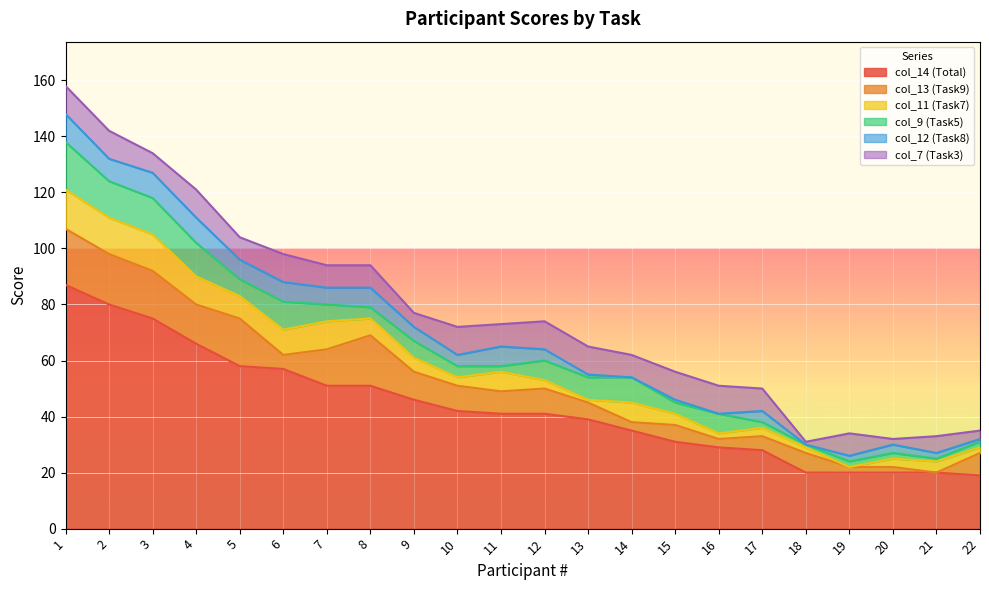

Reading left to right, transcribe all the data shown in this chart.

col_14 (Total): 1=87	2=80	3=75	4=66	5=58	6=57	7=51	8=51	9=46	10=42	11=41	12=41	13=39	14=35	15=31	16=29	17=28	18=20	19=20	20=20	21=20	22=19
col_13 (Task9): 1=20	2=18	3=17	4=14	5=17	6=5	7=13	8=18	9=10	10=9	11=8	12=9	13=6	14=3	15=6	16=3	17=5	18=7	19=2	20=2	21=0	22=8
col_11 (Task7): 1=14	2=13	3=13	4=10	5=8	6=9	7=10	8=6	9=5	10=3	11=7	12=3	13=1	14=7	15=4	16=2	17=3	18=2	19=0	20=3	21=4	22=2
col_9 (Task5): 1=17	2=13	3=13	4=12	5=6	6=10	7=6	8=4	9=6	10=4	11=2	12=7	13=8	14=9	15=4	16=7	17=2	18=1	19=2	20=2	21=1	22=2
col_12 (Task8): 1=10	2=8	3=9	4=9	5=7	6=7	7=6	8=7	9=5	10=4	11=7	12=4	13=1	14=0	15=1	16=0	17=4	18=0	19=2	20=3	21=2	22=1
col_7 (Task3): 1=10	2=10	3=7	4=10	5=8	6=10	7=8	8=8	9=5	10=10	11=8	12=10	13=10	14=8	15=10	16=10	17=8	18=1	19=8	20=2	21=6	22=3